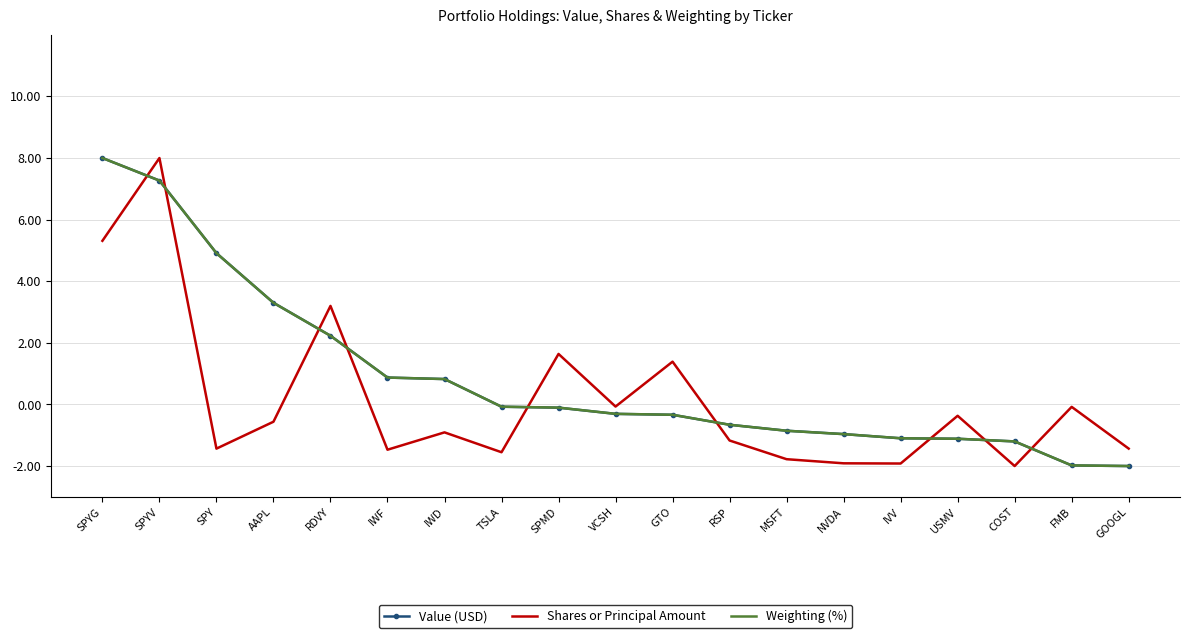

Where does the Value (USD) series first go above 0?

SPYG